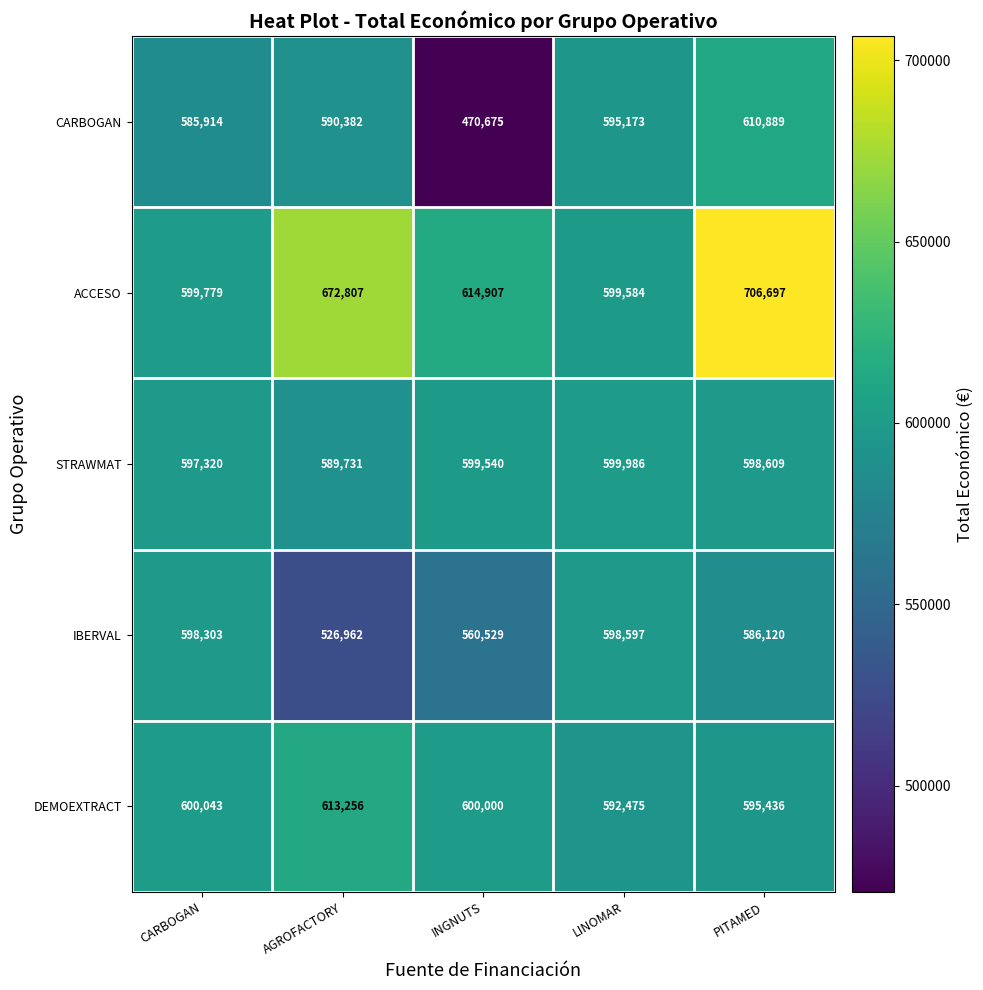

Reading left to right, list all the values displayed in this chart.

CARBOGAN: CARBOGAN=585914	AGROFACTORY=590382	INGNUTS=470675	LINOMAR=595173	PITAMED=610889
ACCESO: CARBOGAN=599779	AGROFACTORY=672807	INGNUTS=614907	LINOMAR=599584	PITAMED=706697
STRAWMAT: CARBOGAN=597320	AGROFACTORY=589731	INGNUTS=599540	LINOMAR=599986	PITAMED=598609
IBERVAL: CARBOGAN=598303	AGROFACTORY=526962	INGNUTS=560529	LINOMAR=598597	PITAMED=586120
DEMOEXTRACT: CARBOGAN=600043	AGROFACTORY=613256	INGNUTS=600000	LINOMAR=592475	PITAMED=595436